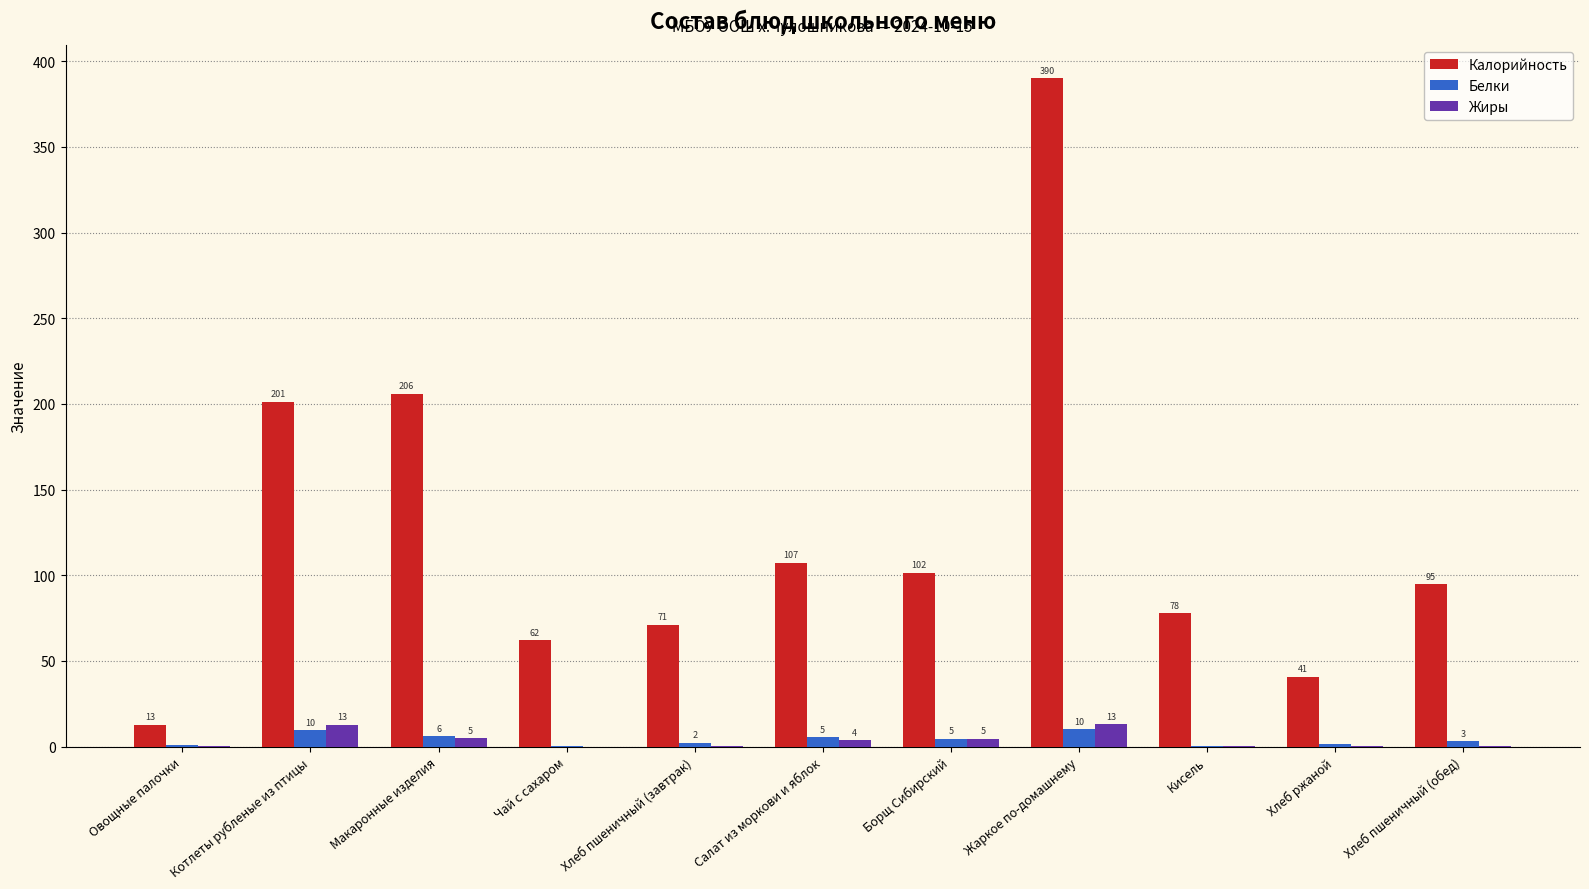

True or false: Жиры has a value of 0.1 at Хлеб ржаной.

False